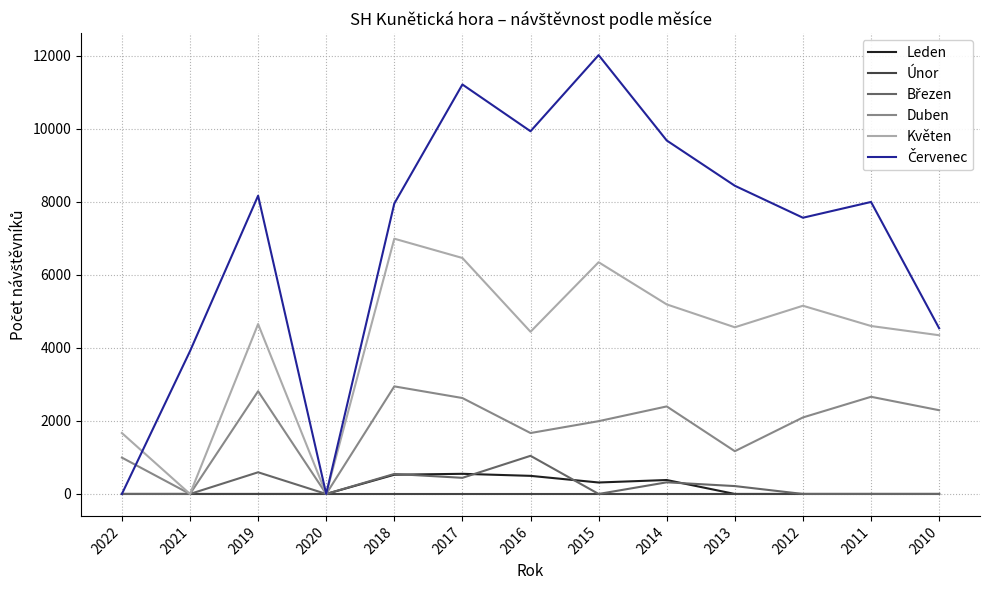

The value of Duben at 2010 is 2294. True or false?

True